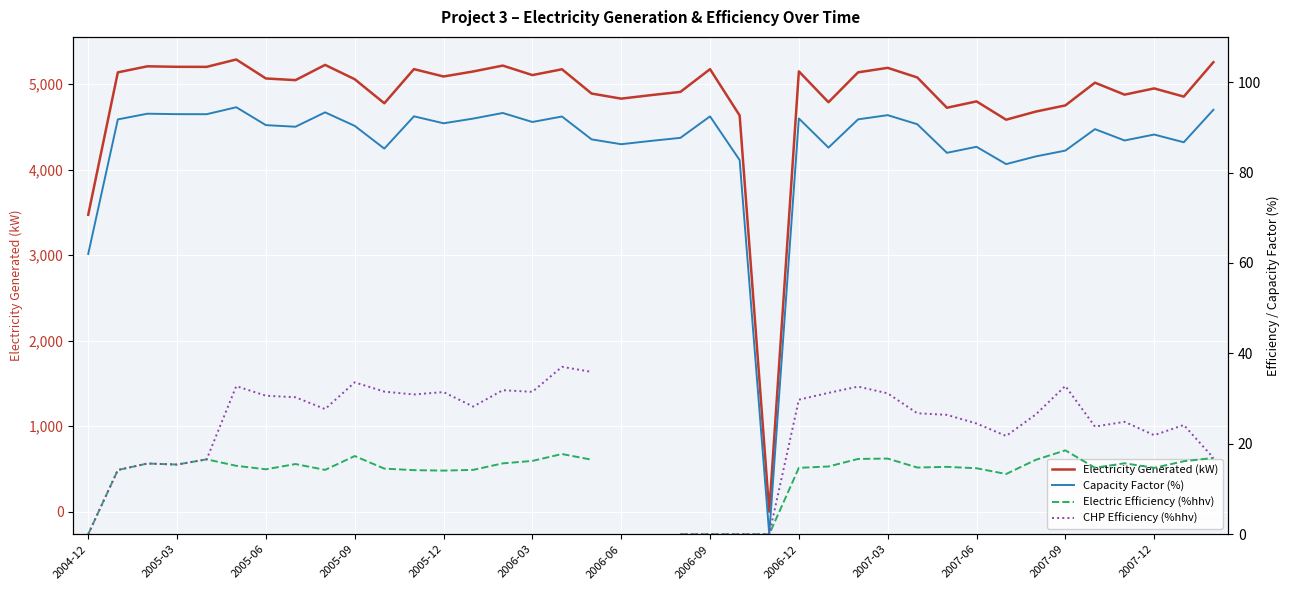

At how many categories does at least one series exceed 736?

38